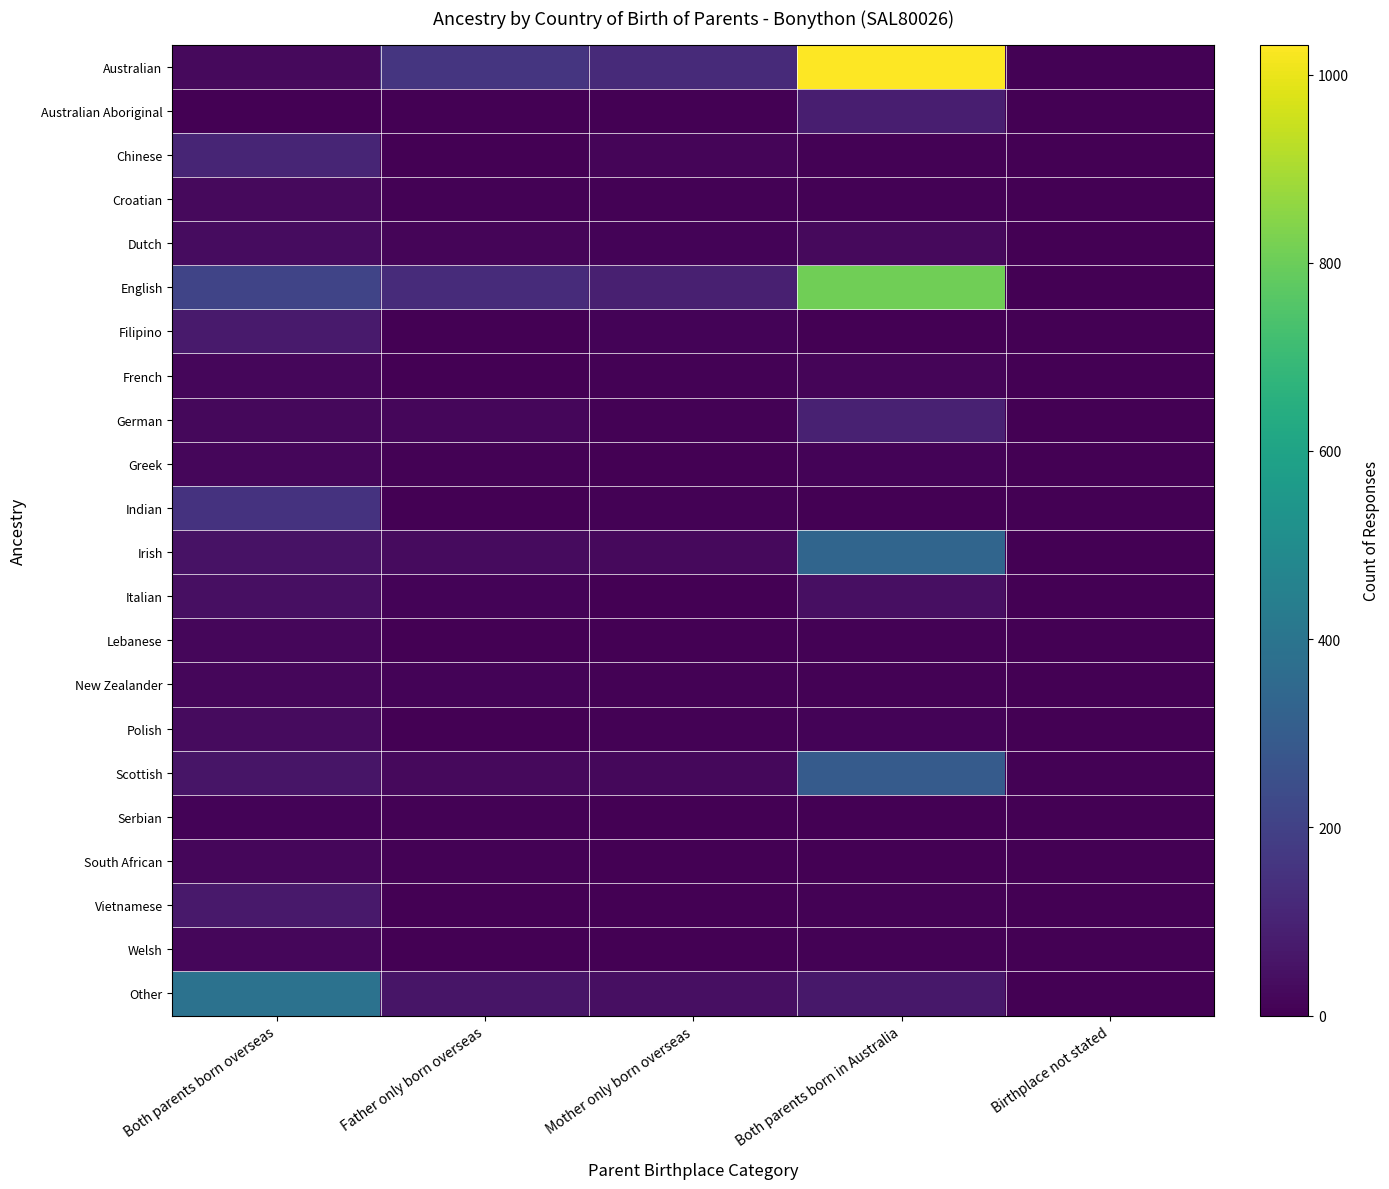

Between Father only born overseas and Birthplace not stated, which series saw the biggest shift?

Australian